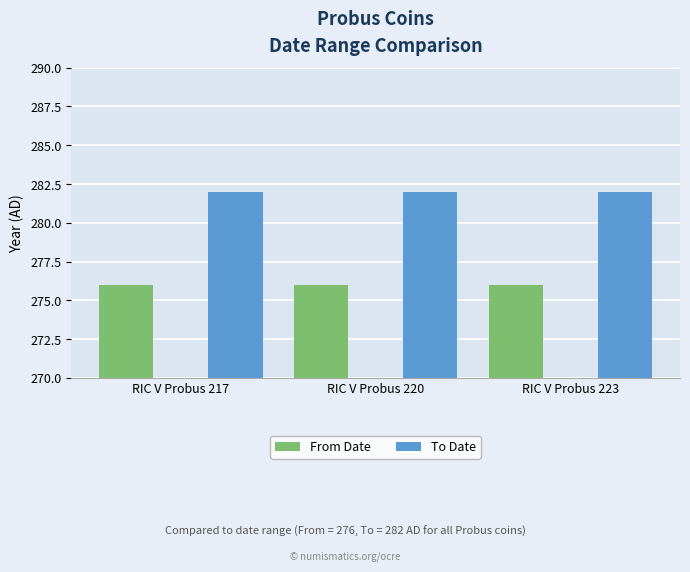

What is the total value across all series at RIC V Probus 223?

558